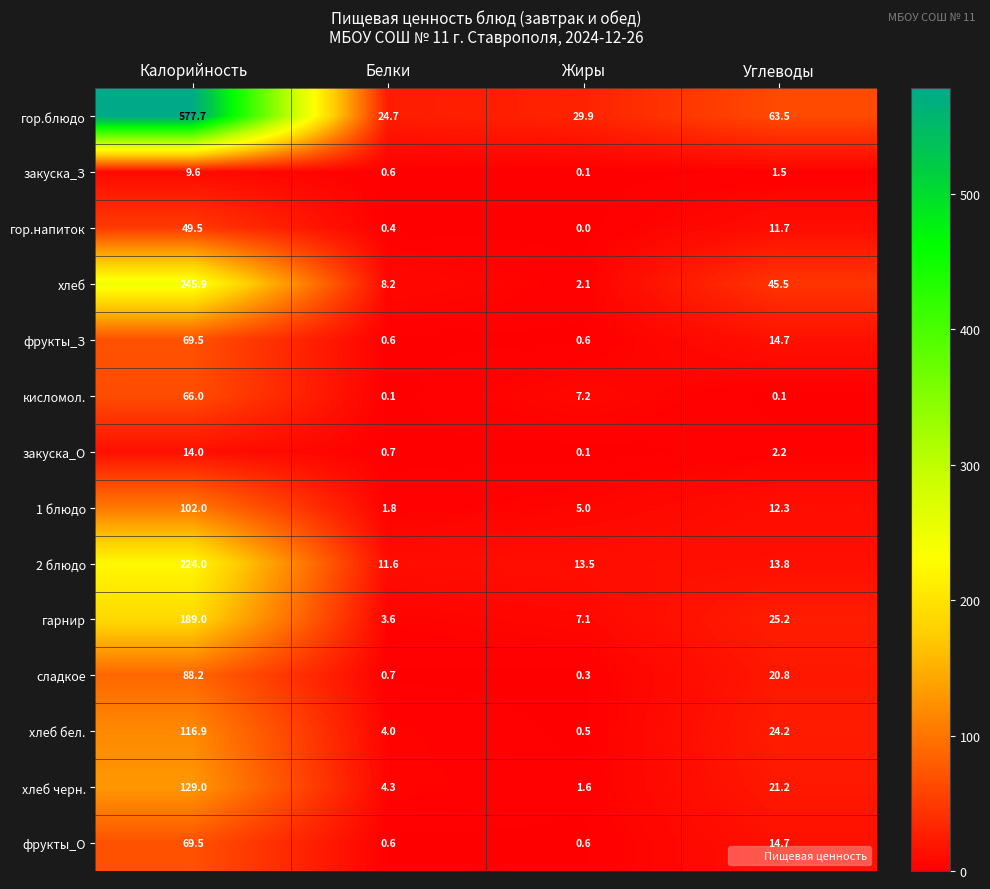

At which label is закуска_О closest to 7?

Углеводы